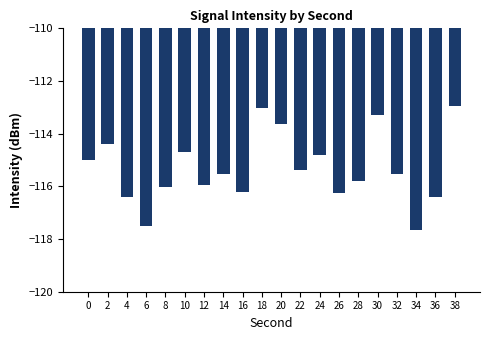

What is the change in value from 20 to 26?

-2.6